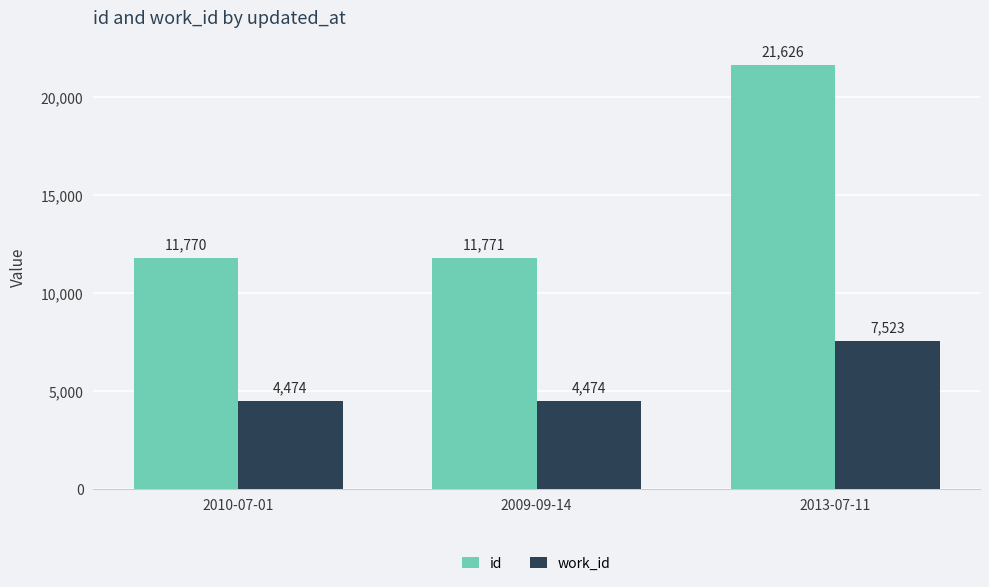

Reading right to left, list all the values displayed in this chart.

id: 21626	11771	11770
work_id: 7523	4474	4474